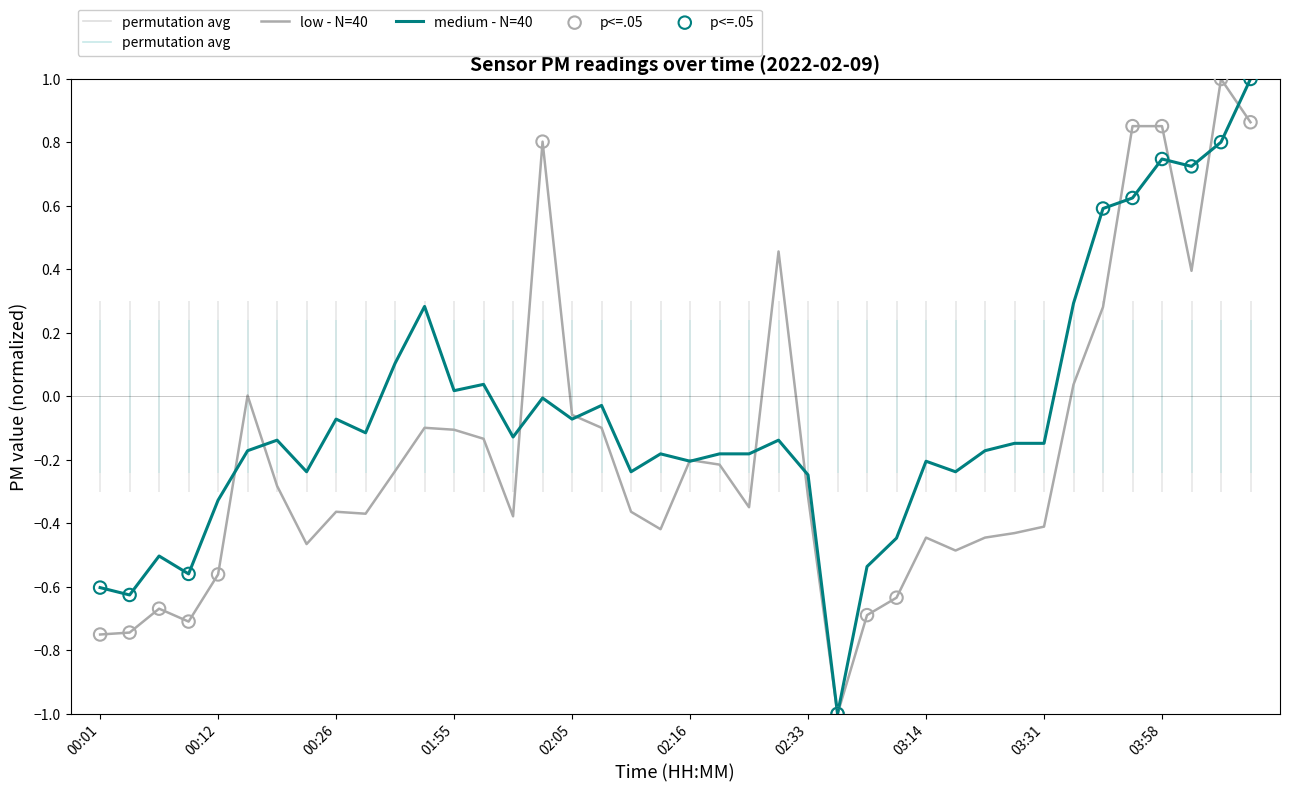

At which category is the sum across all series the highest?

04:06